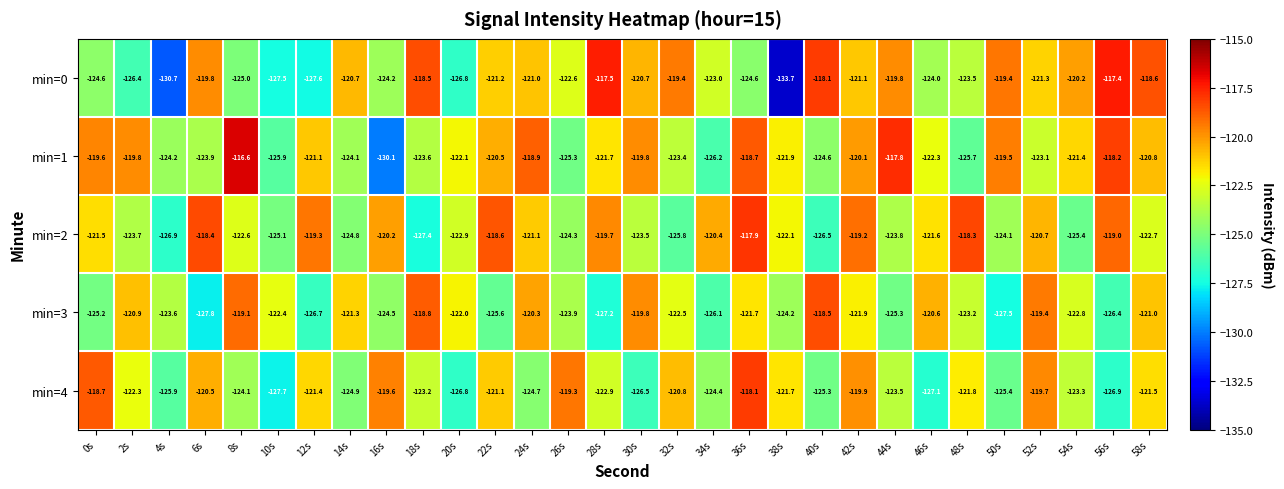

Is it true that min=2 equals -118.3 at 48s?

True